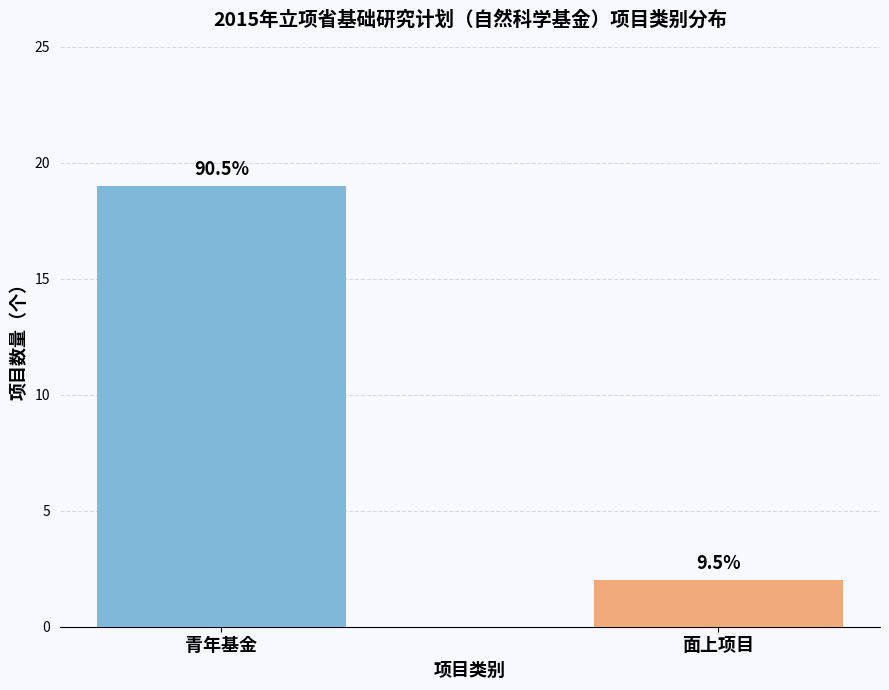

Reading left to right, extract all data points from this chart.

19	2